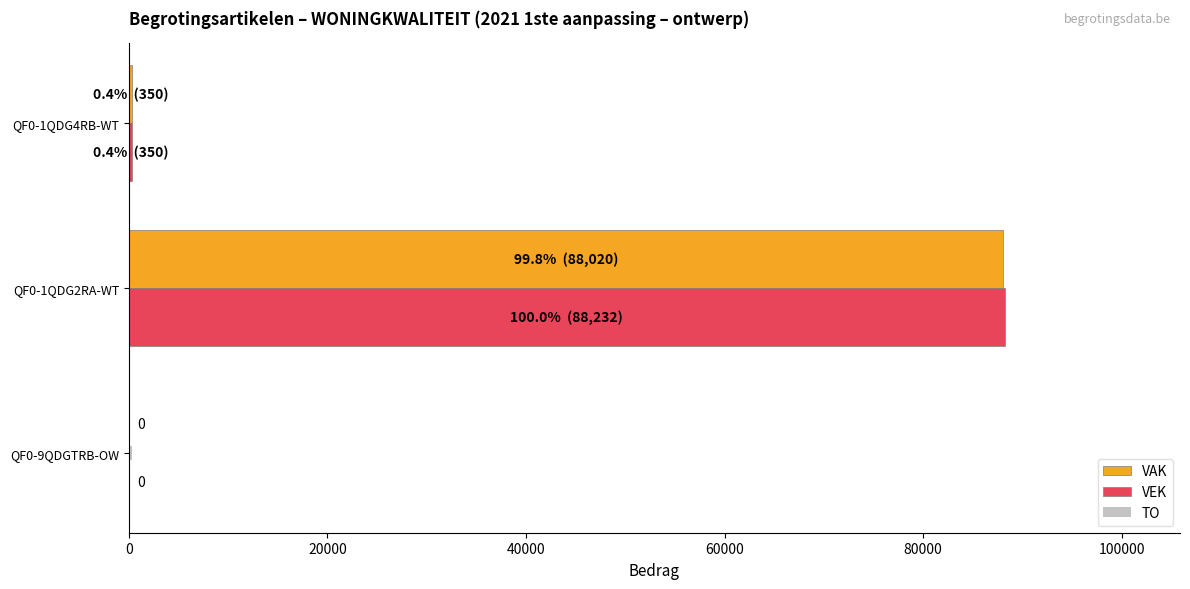

At which label is VEK closest to 44116?

QF0-1QDG4RB-WT